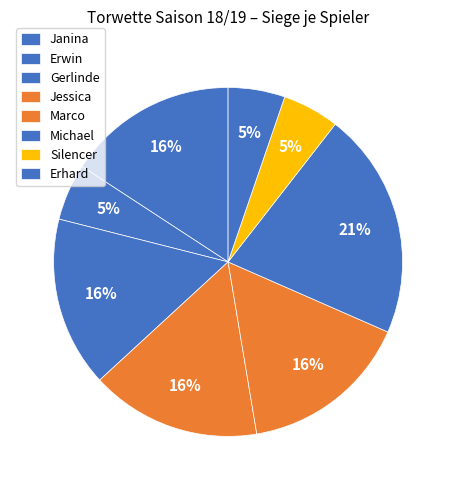

Do Jessica and Gerlinde together represent more than half of the pie?

No